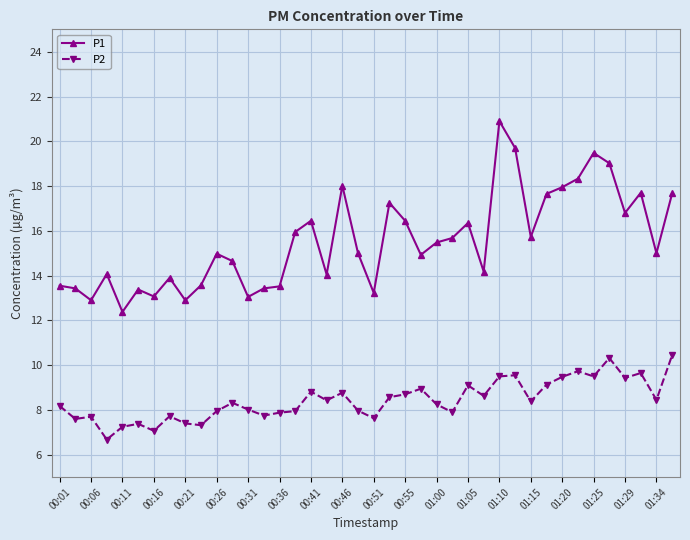

True or false: P2 and P1 cross at least once.

False